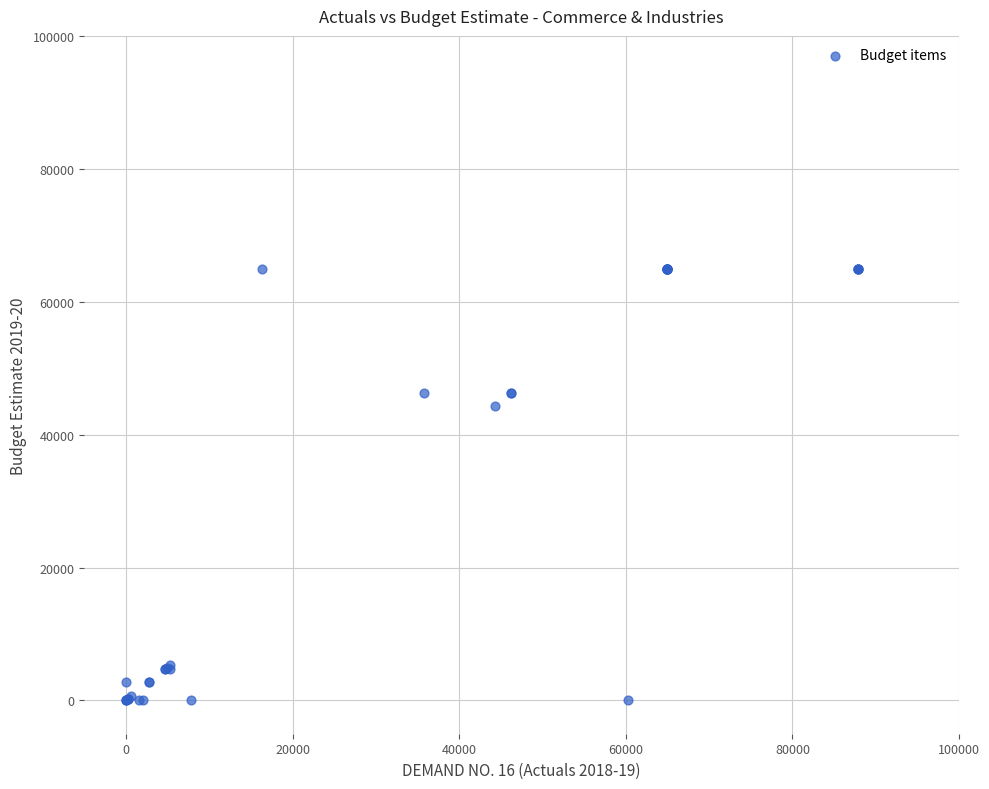

What Y value in the scatter plot is closest to 32500?

44269